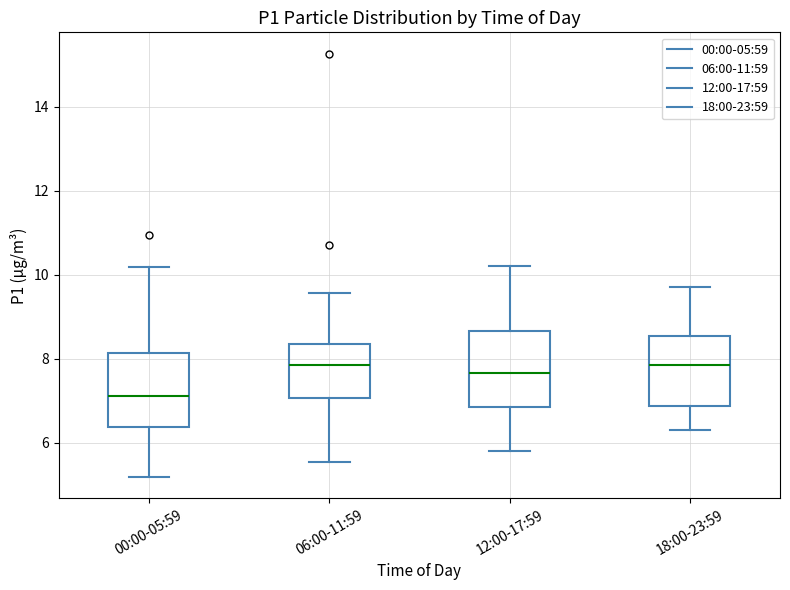

Reading left to right, read every box against the y-axis: the position of its median line, the range the box covers, and the ends of its whiskers. The values are not printed on the chart, so give them approximately, as read against the axis.

00:00-05:59: median 7.2, box 6.4 to 8.2, whiskers 5.2 to 10.2
06:00-11:59: median 7.8, box 7.0 to 8.4, whiskers 5.6 to 9.6
12:00-17:59: median 7.6, box 6.8 to 8.6, whiskers 5.8 to 10.2
18:00-23:59: median 7.8, box 6.8 to 8.6, whiskers 6.4 to 9.8